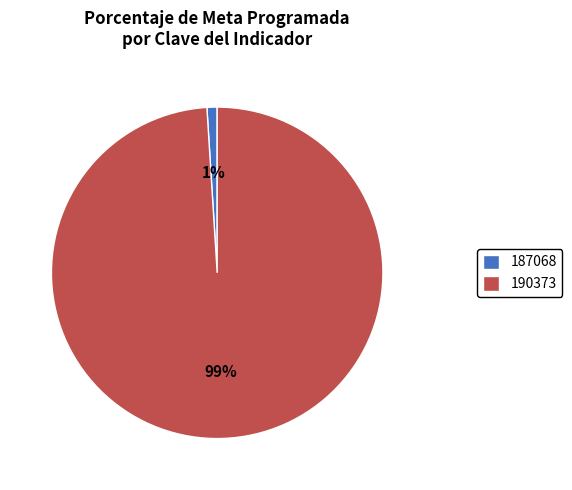

How many segments does this pie chart have?

2